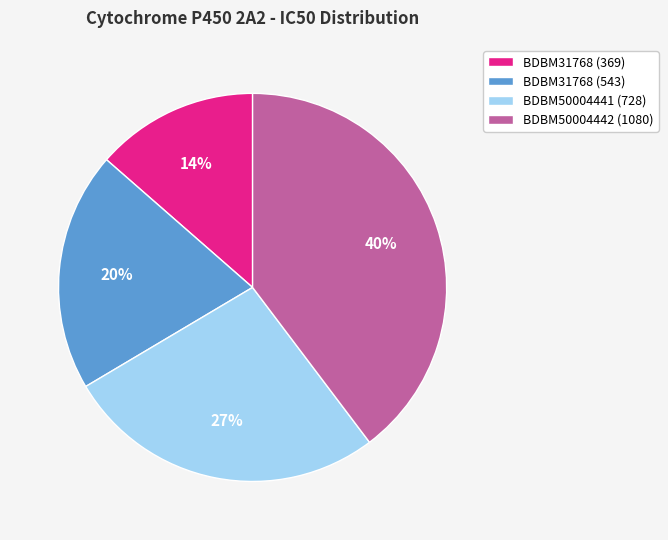

Do BDBM31768 (369) and BDBM50004442 (1080) together represent more than half of the pie?

Yes